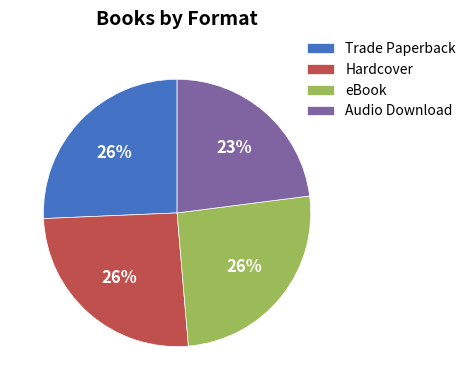

To the nearest percent, what percentage of the pie is Trade Paperback?

26%